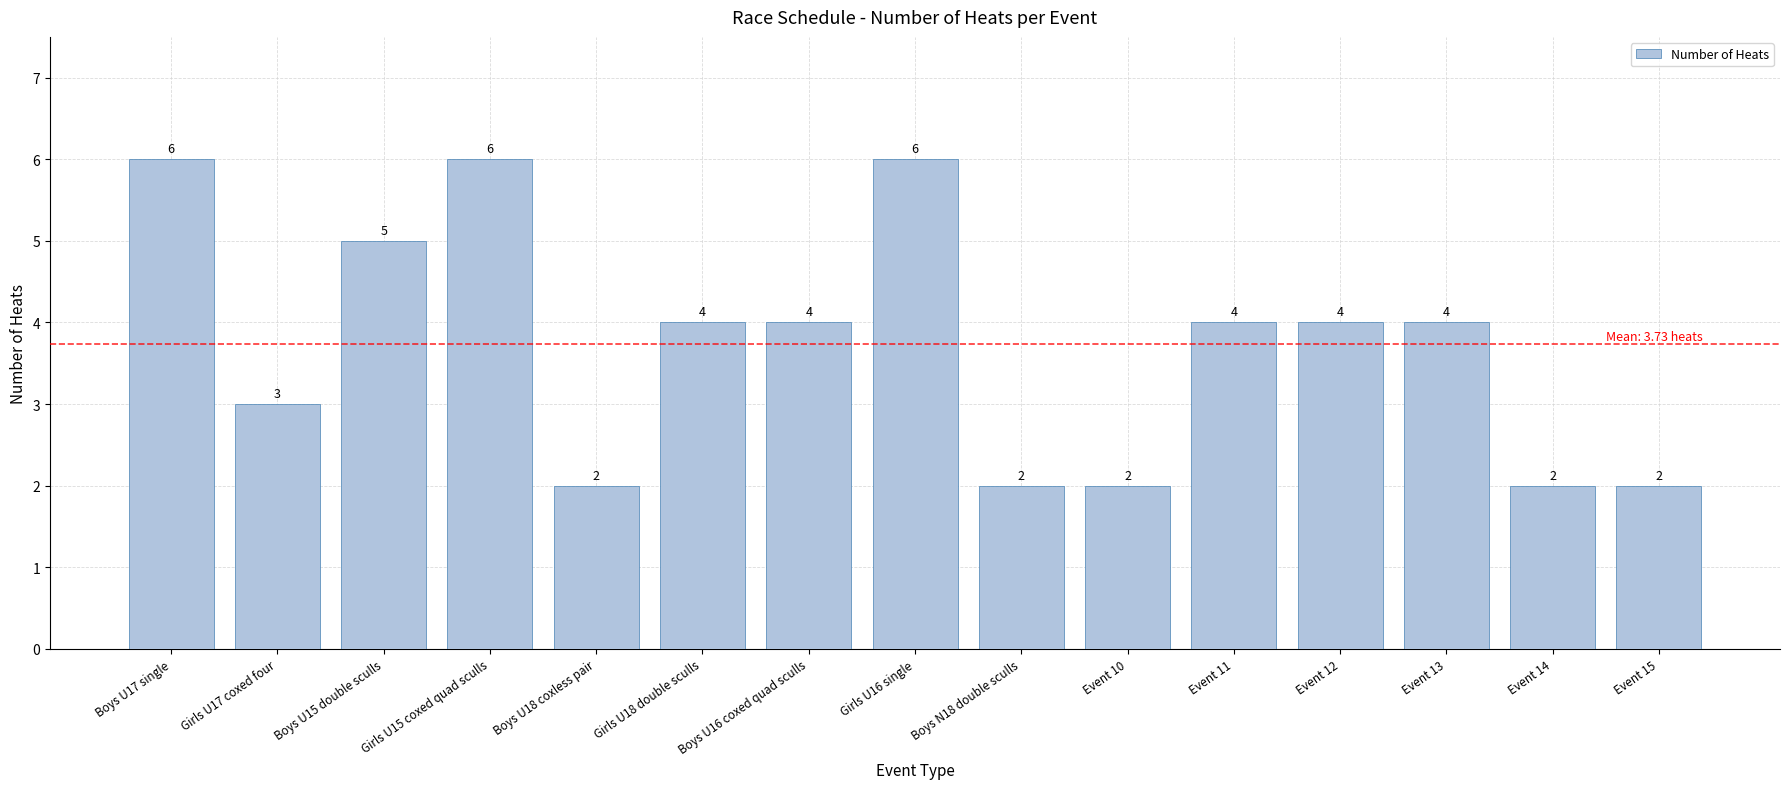

What is the maximum value shown in the chart?

6